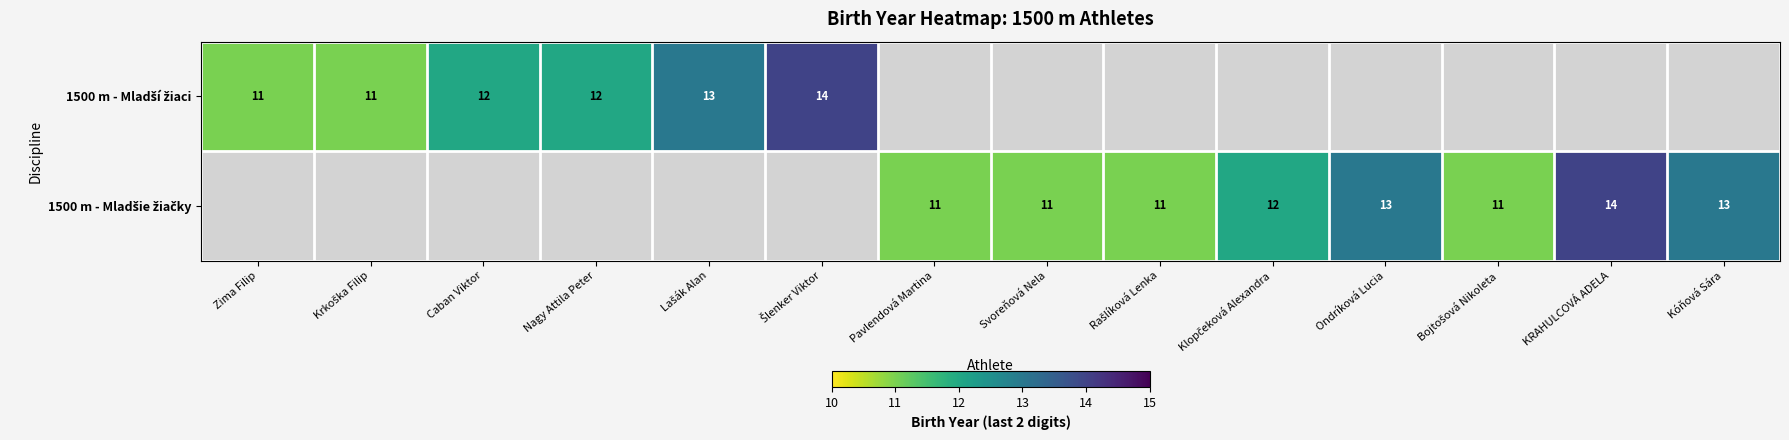

Between Zima Filip and Caban Viktor, which series saw the biggest shift?

1500 m - Mladší žiaci